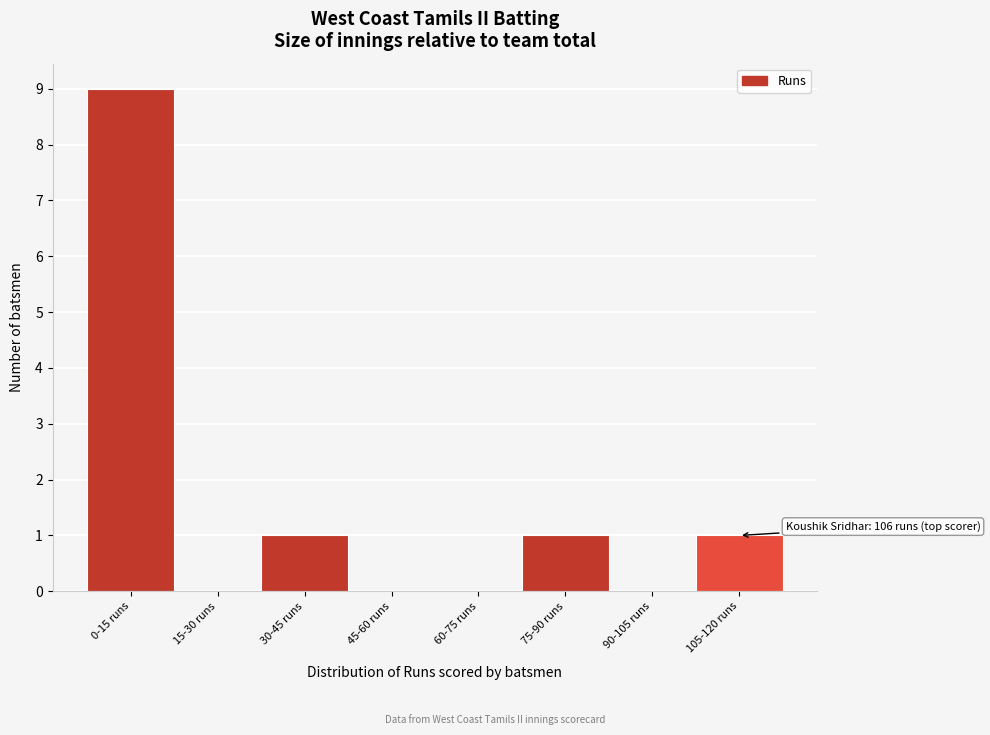

Reading left to right, extract all data points from this chart.

0-15 runs=9	15-30 runs=0	30-45 runs=1	45-60 runs=0	60-75 runs=0	75-90 runs=1	90-105 runs=0	105-120 runs=1